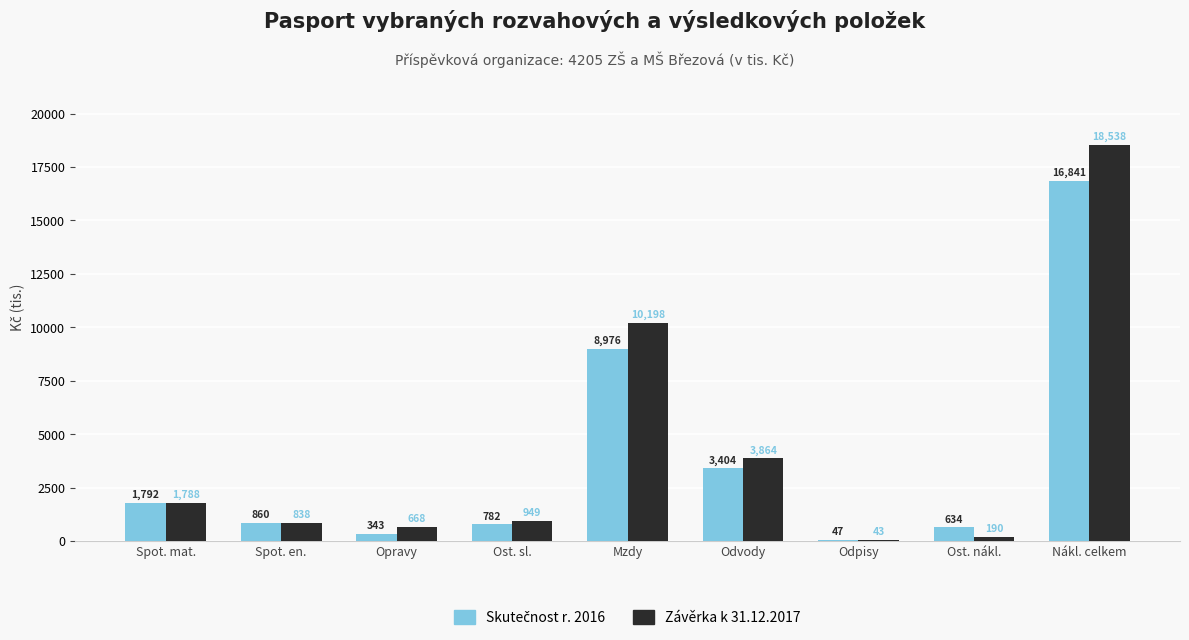

Which series has the largest total across all categories?

Závěrka k 31.12.2017